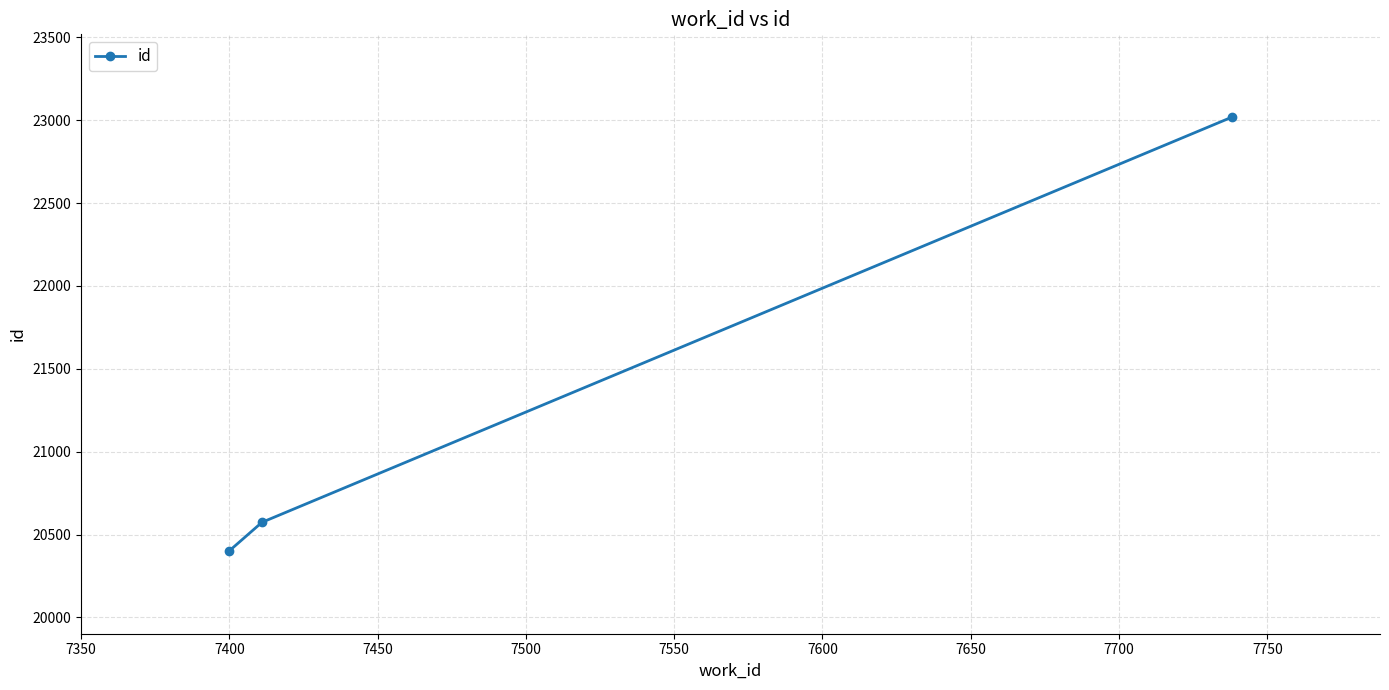

What is the difference between the maximum and minimum values?

2616